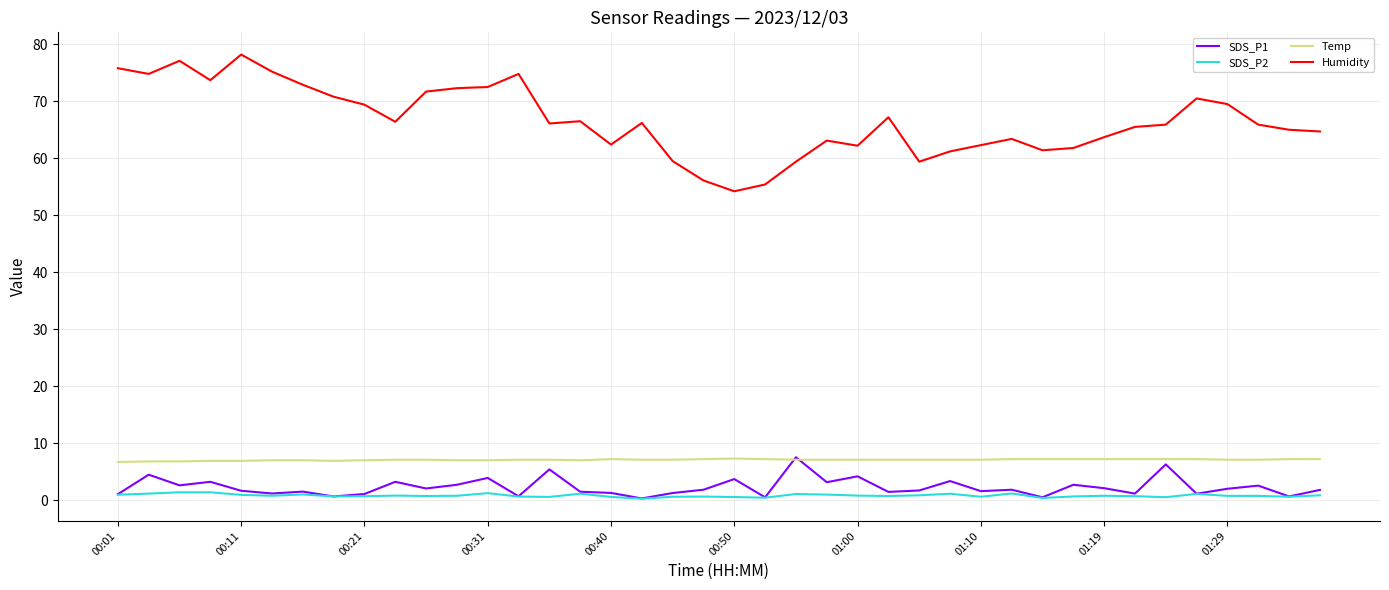

Does the chart display data point markers on the line(s)?

No